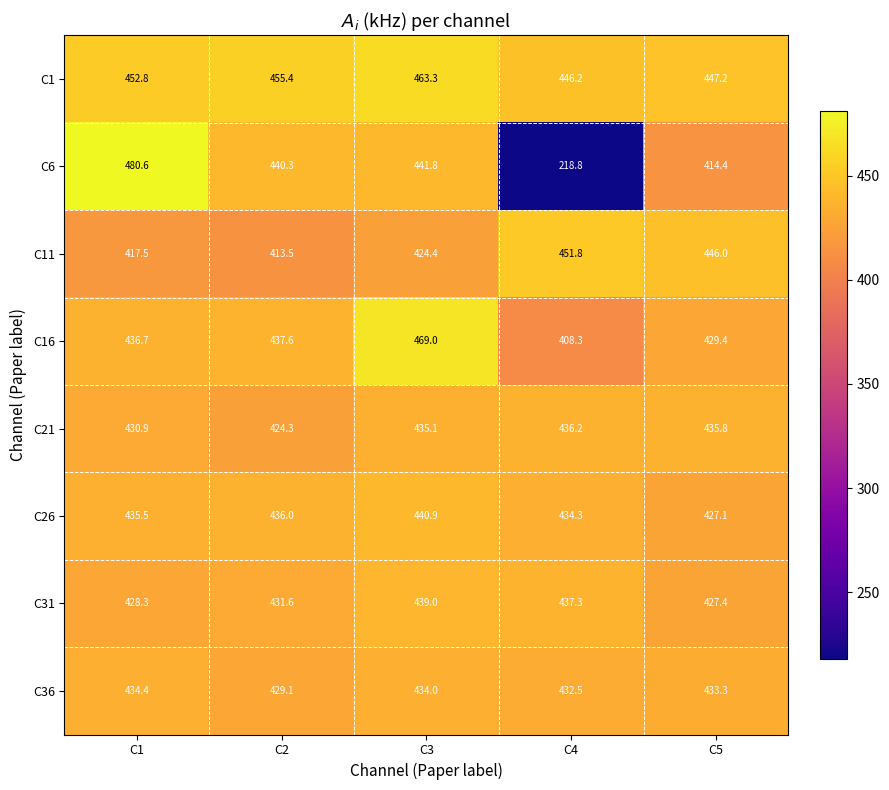

How many data points does each series have?

5